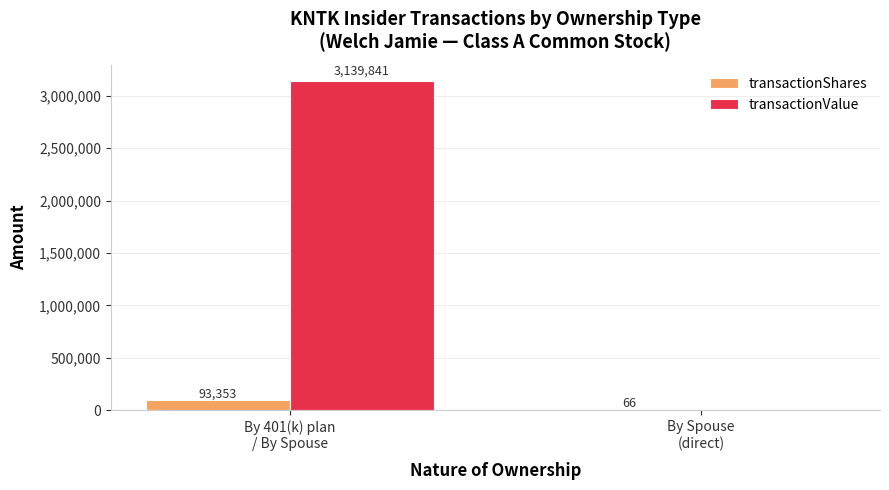

What is the sum of all transactionShares values?

93419